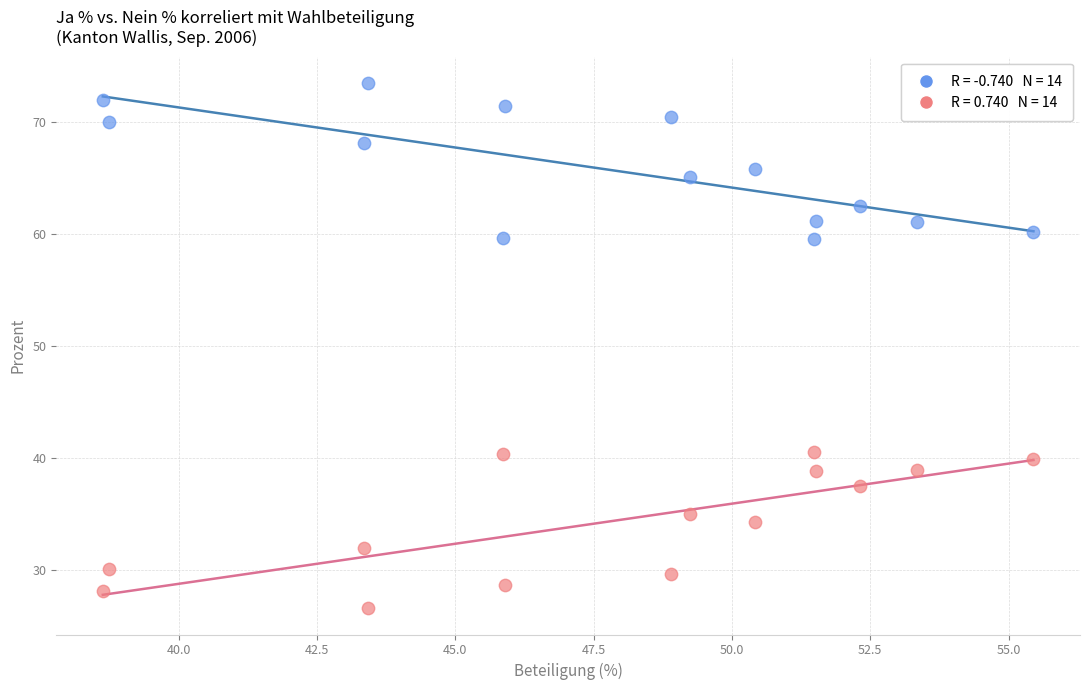

Across all data points, what is the range of Y values (max minus min)?

46.9